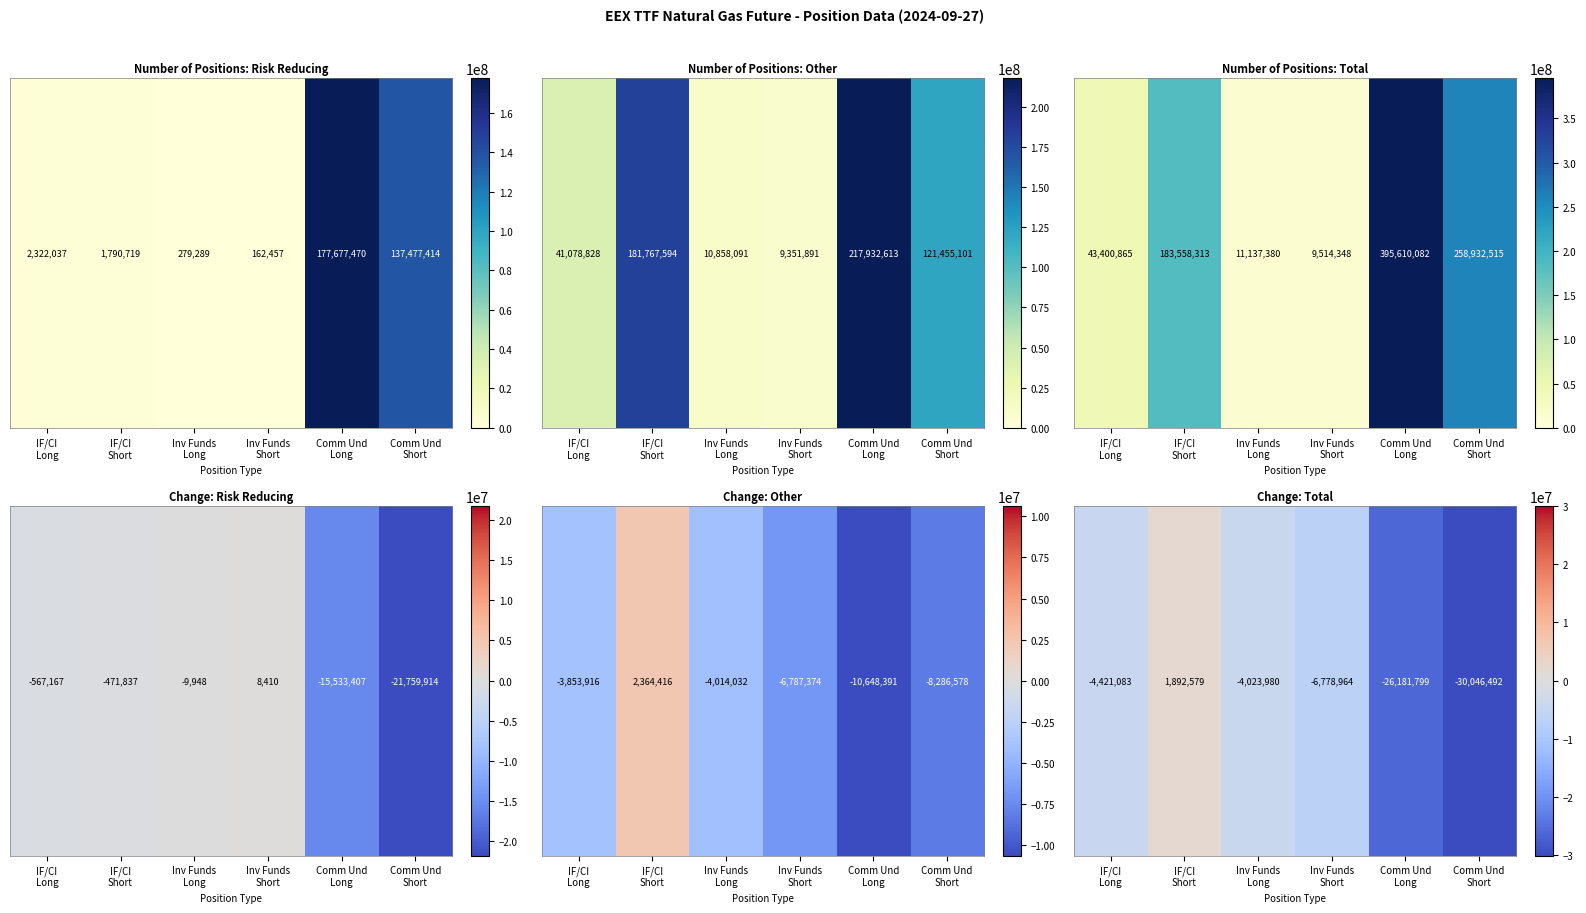

List the labels in order of value, largest first.

IF/CI
Short, Inv Funds
Long, IF/CI
Long, Inv Funds
Short, Comm Und
Long, Comm Und
Short